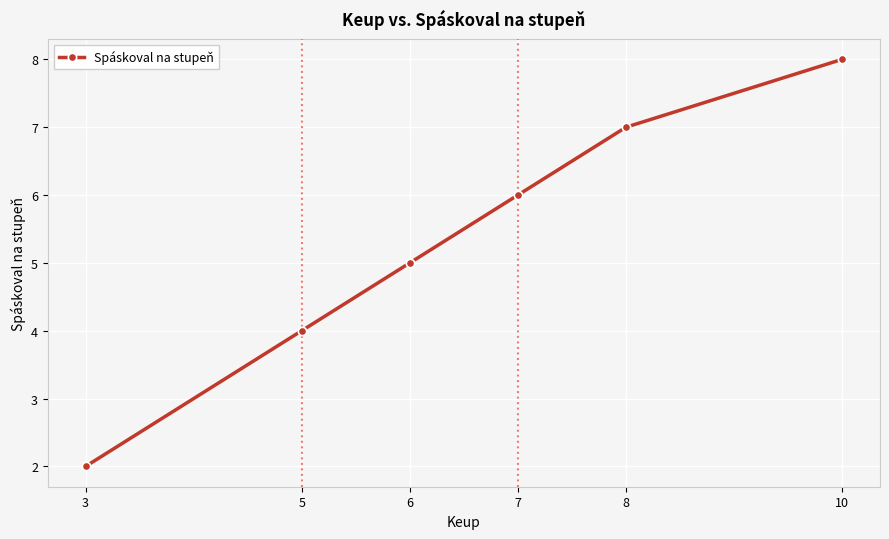

What is the value of the 6th point from the left?

8